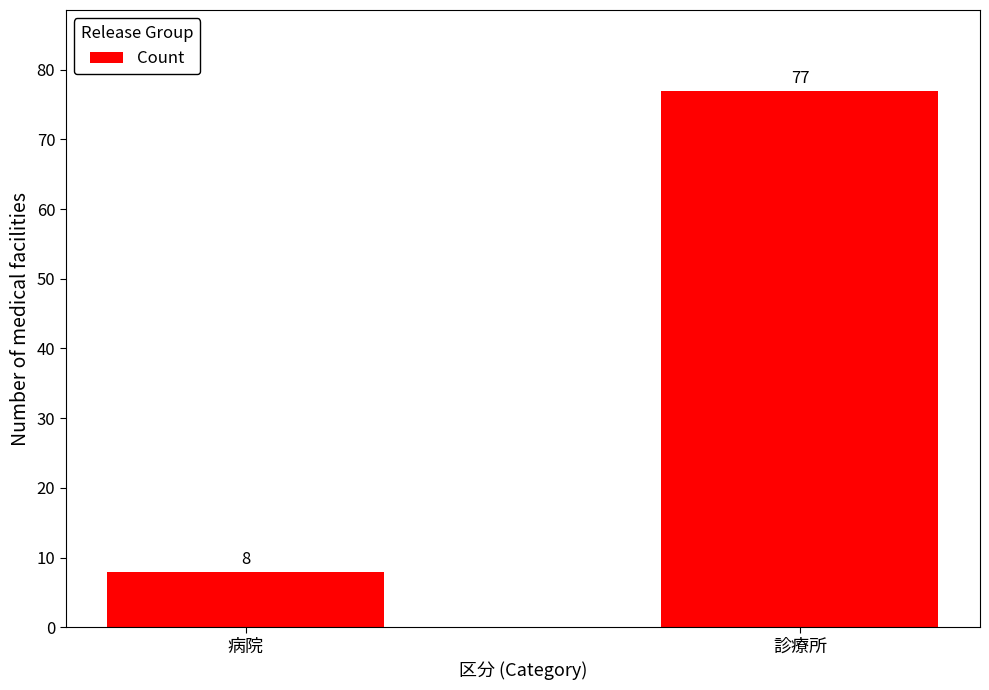

Which category has the highest value across all series?

診療所